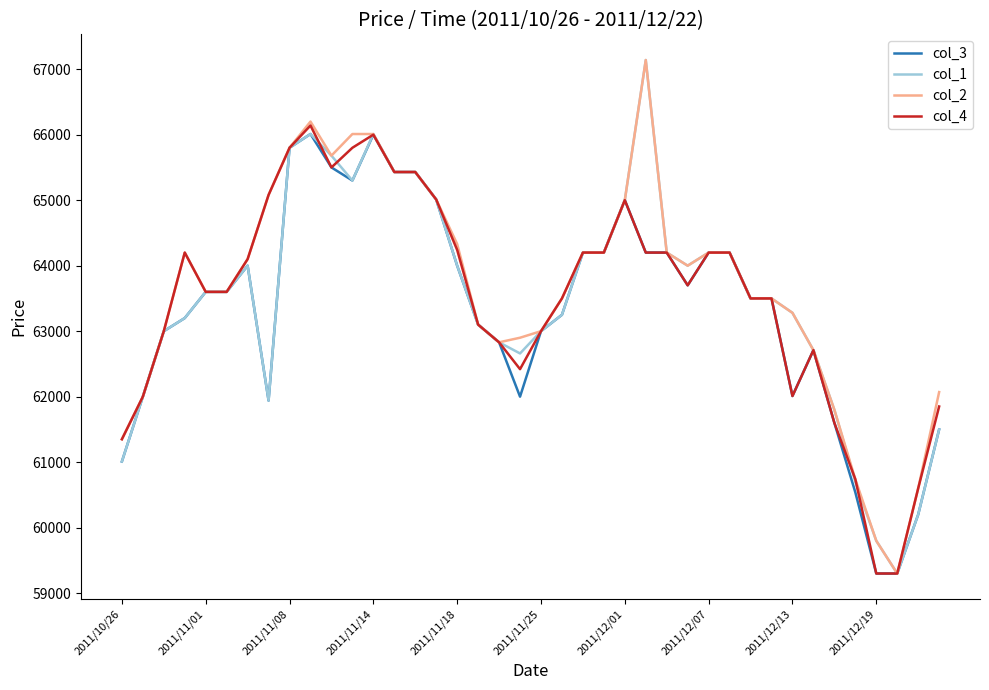

What is the lowest value of the col_4 series?

59300